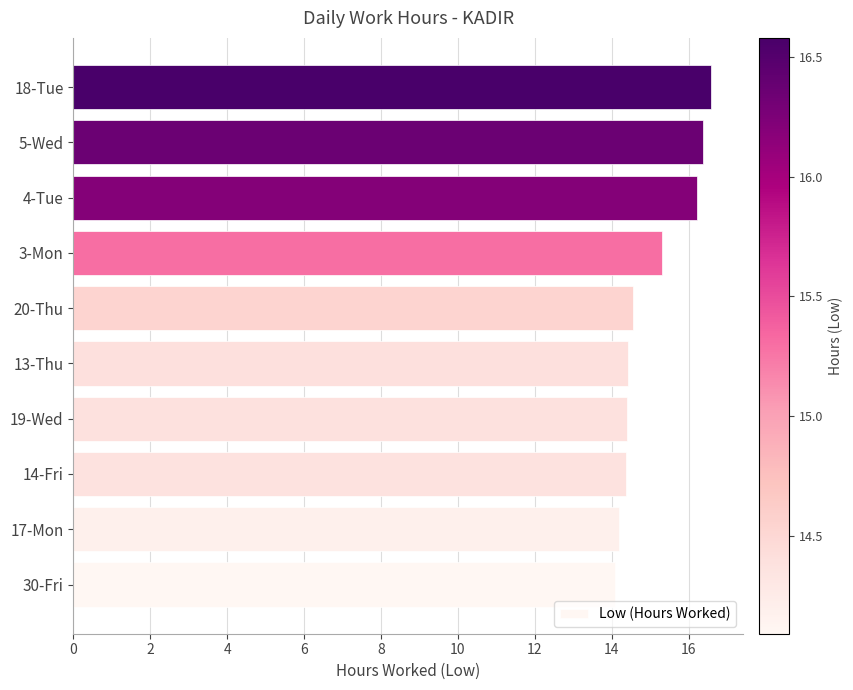

What is the minimum value shown in the chart?

14.1